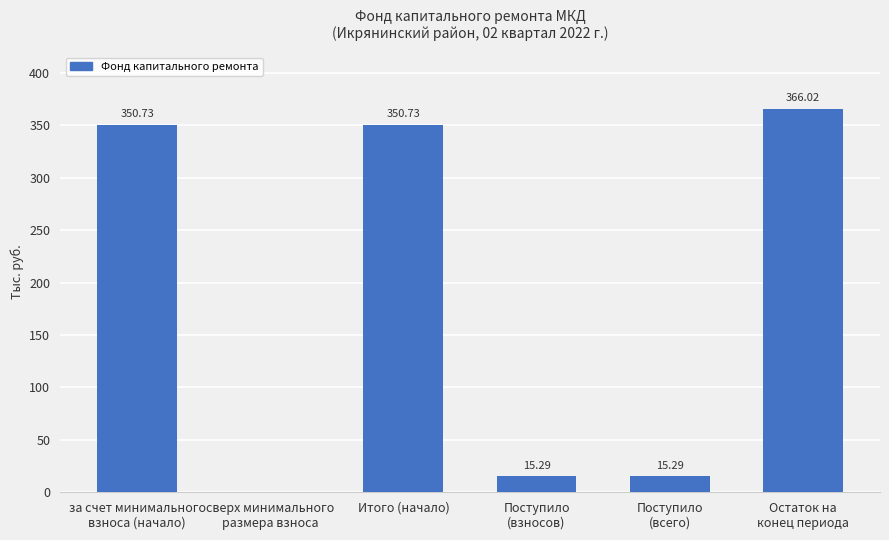

What is the sum of all values?

1098.1